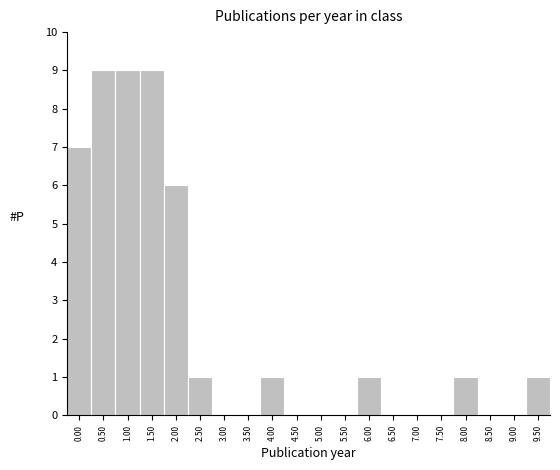

Reading left to right, what are all the values shown in this chart?

0.00=7	0.50=9	1.00=9	1.50=9	2.00=6	2.50=1	3.00=0	3.50=0	4.00=1	4.50=0	5.00=0	5.50=0	6.00=1	6.50=0	7.00=0	7.50=0	8.00=1	8.50=0	9.00=0	9.50=1